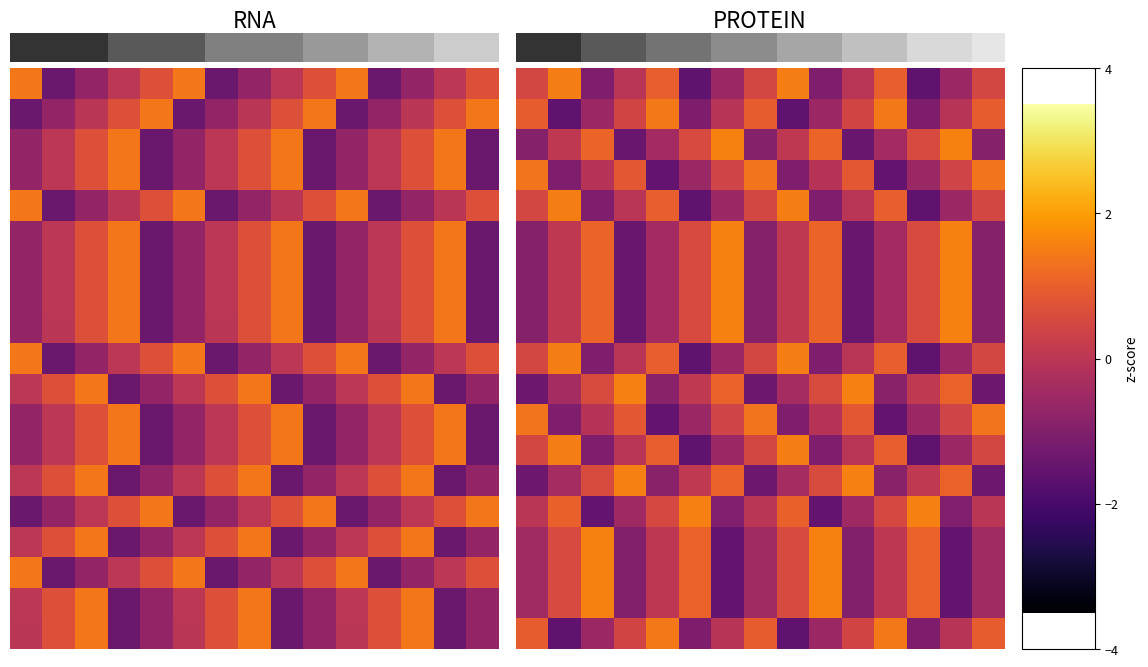

At how many categories does at least one series exceed 0?

15